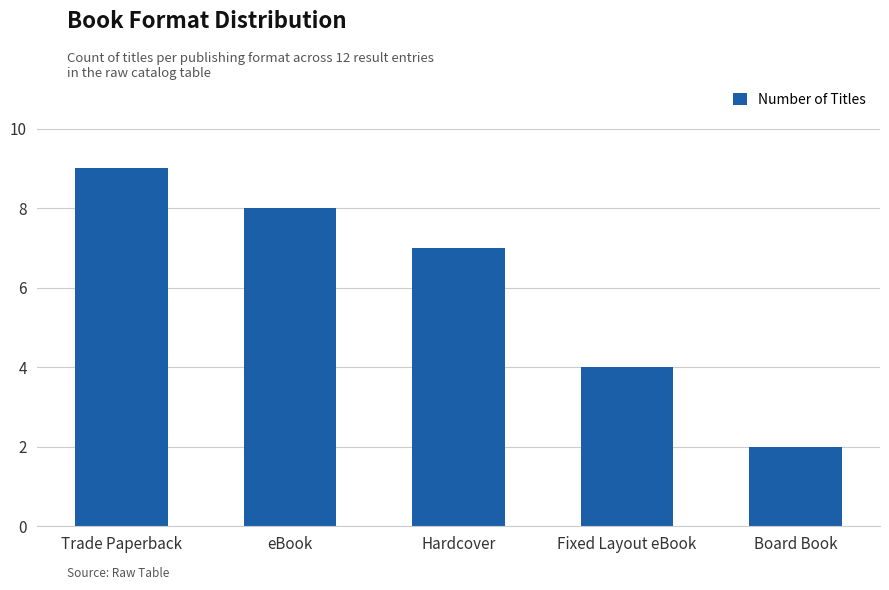

What position from the left is Hardcover?

3